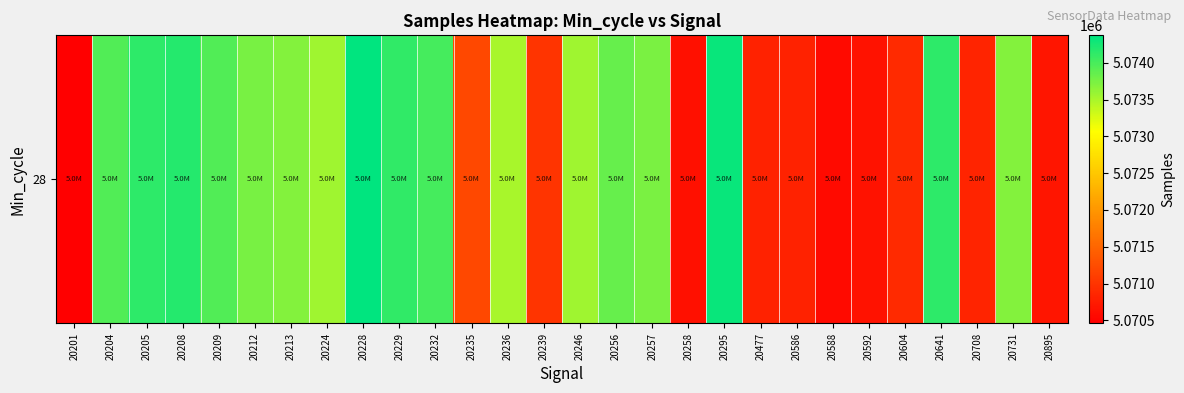

Is it true that the value at 20246 is 5073560?

True